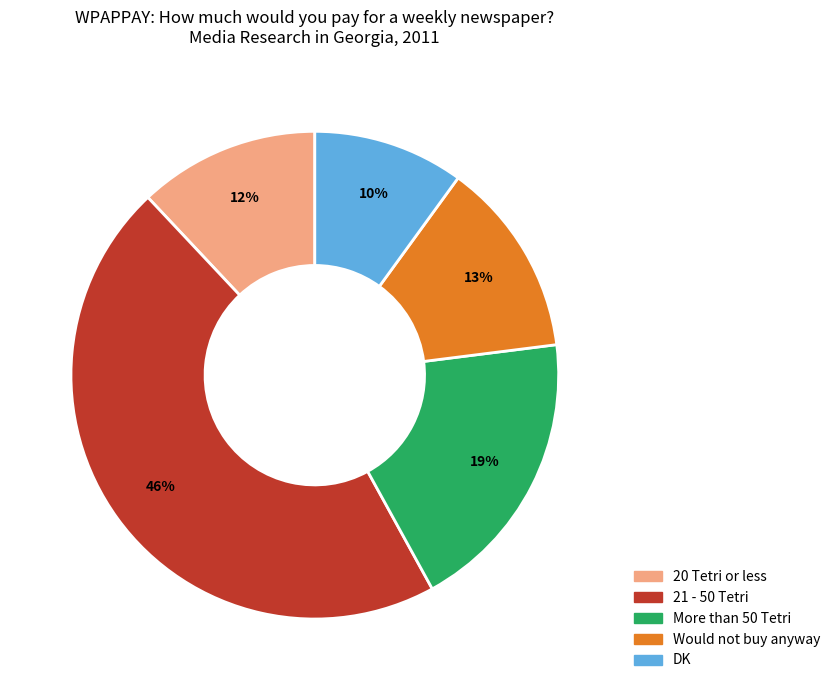

Does any single category account for the majority?

No